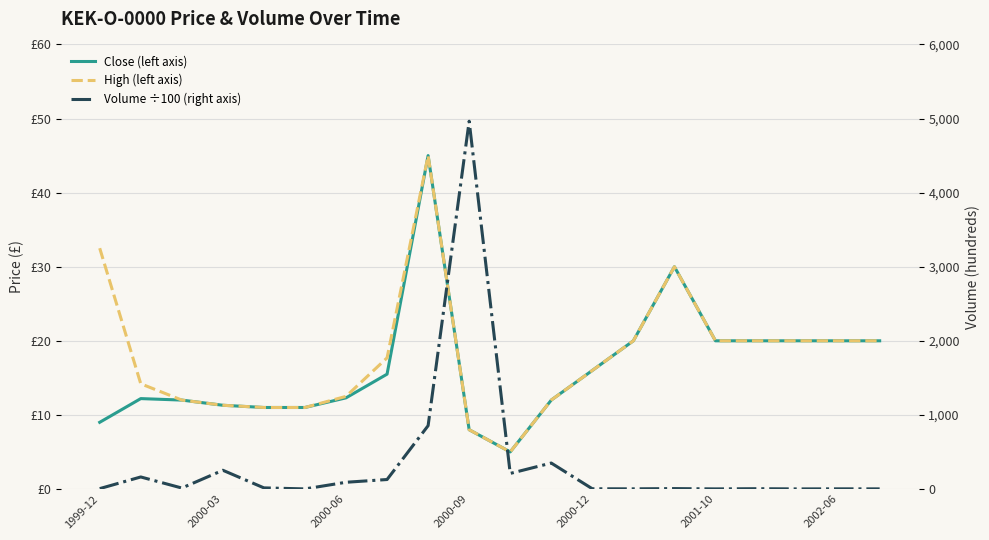

Which has a higher value, 7 or 13?

13